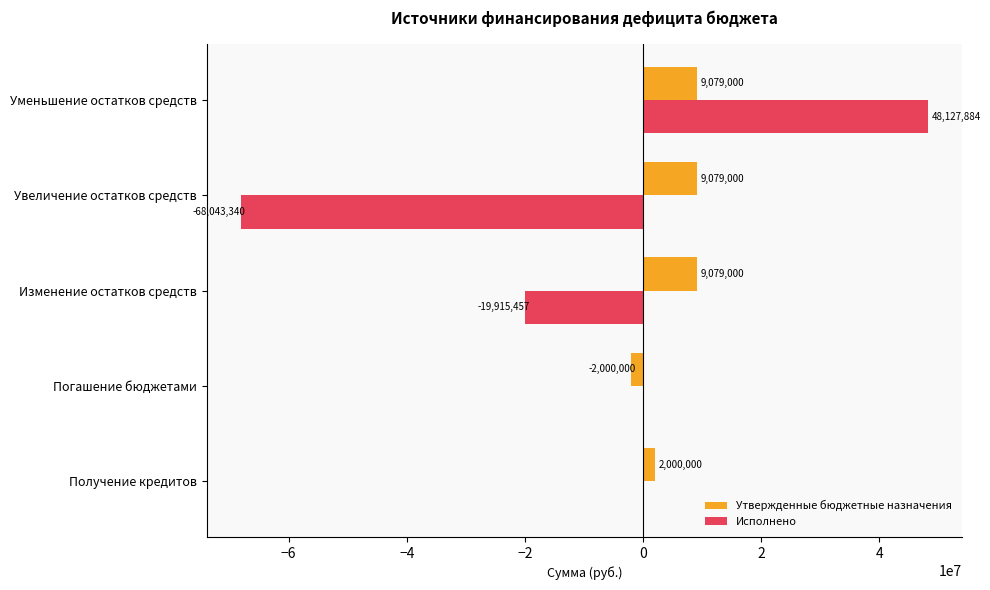

Which series changed the most between Получение кредитов and Изменение остатков средств?

Исполнено